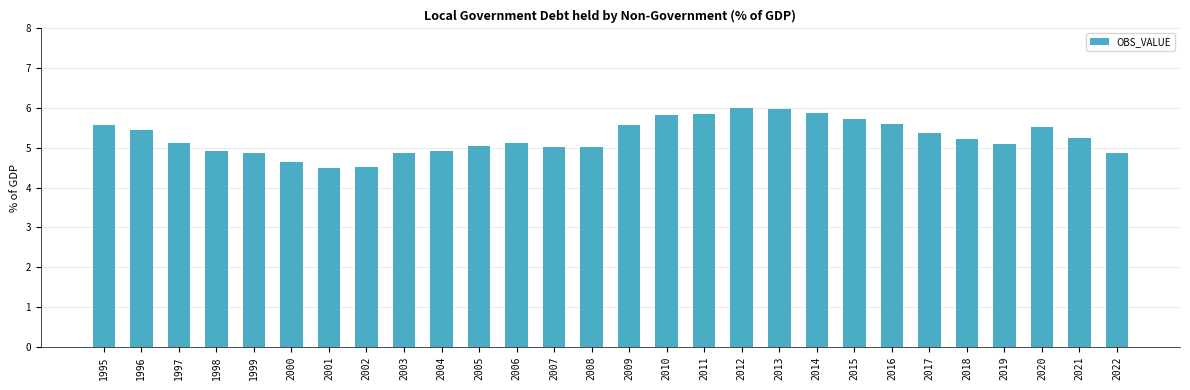

What is the sum of all values?

147.4